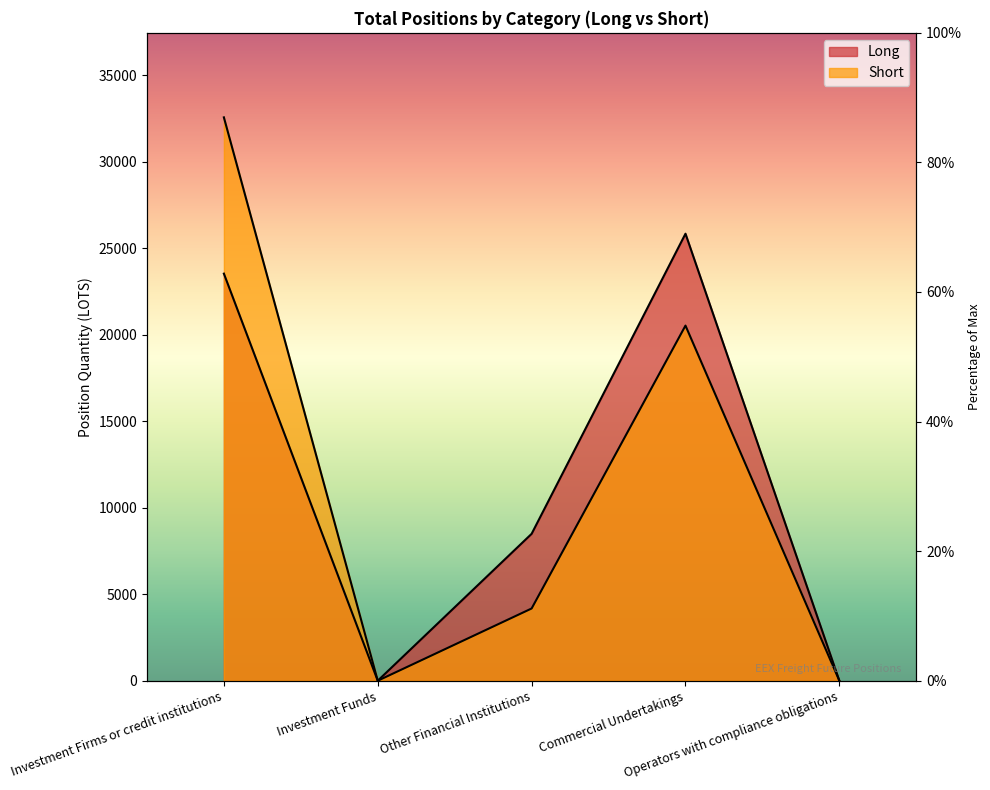

True or false: Long and Short intersect in this chart.

False